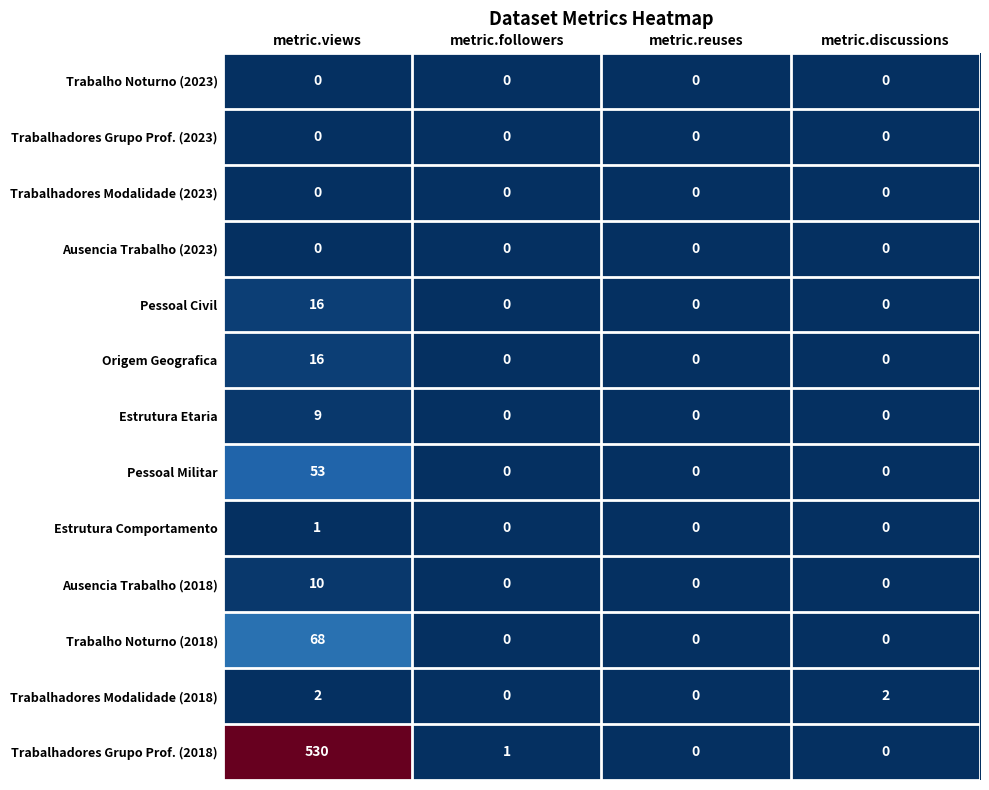

What is the greatest value displayed?

530